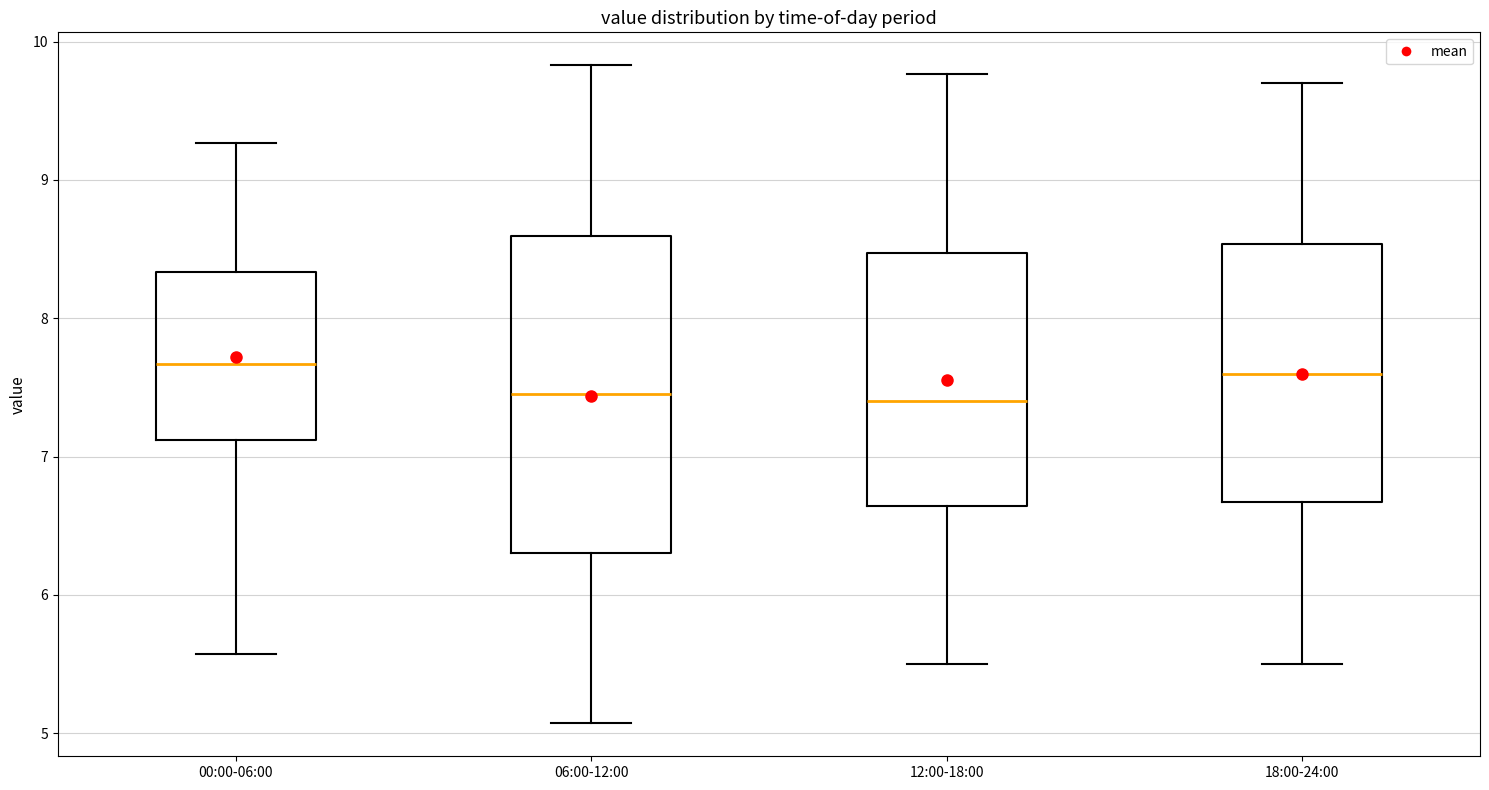

Reading left to right, transcribe this box plot: for each box, give where its median line is, the range the box spans, and where its two whiskers end, as read against the y-axis. The values are not printed on the chart, so give them approximately, as read against the axis.

00:00-06:00: median 7.7, box 7.1 to 8.3, whiskers 5.6 to 9.3
06:00-12:00: median 7.5, box 6.3 to 8.6, whiskers 5.1 to 9.8
12:00-18:00: median 7.4, box 6.6 to 8.5, whiskers 5.5 to 9.8
18:00-24:00: median 7.6, box 6.7 to 8.5, whiskers 5.5 to 9.7